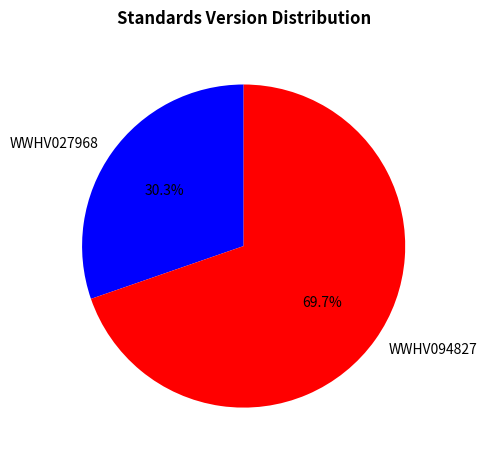

How many slices are in this pie chart?

2